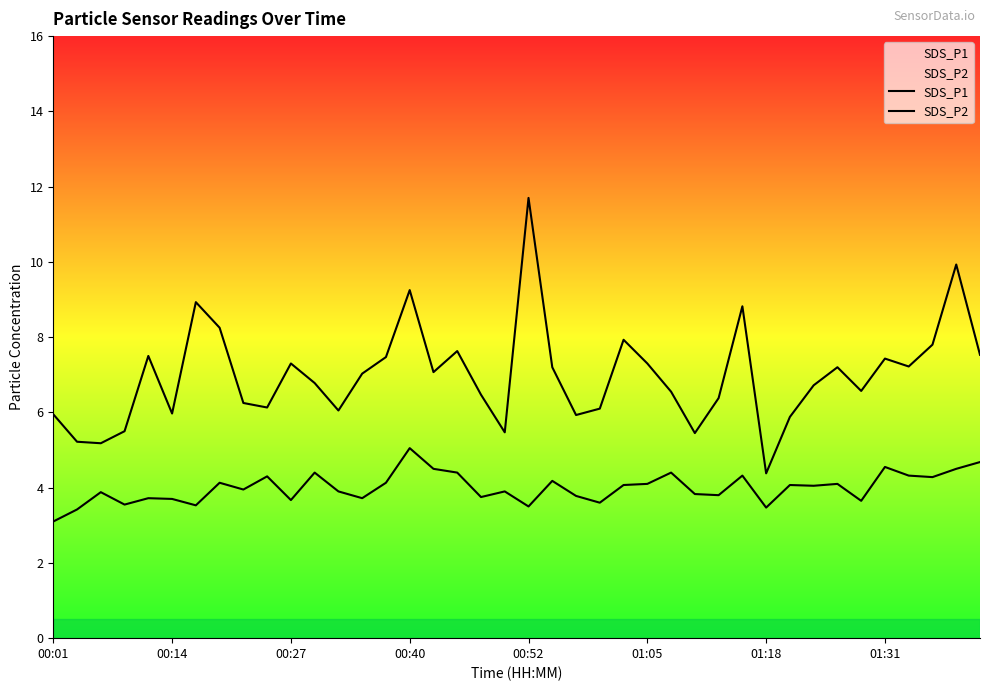

Is this an area chart (filled region under the line)?

No